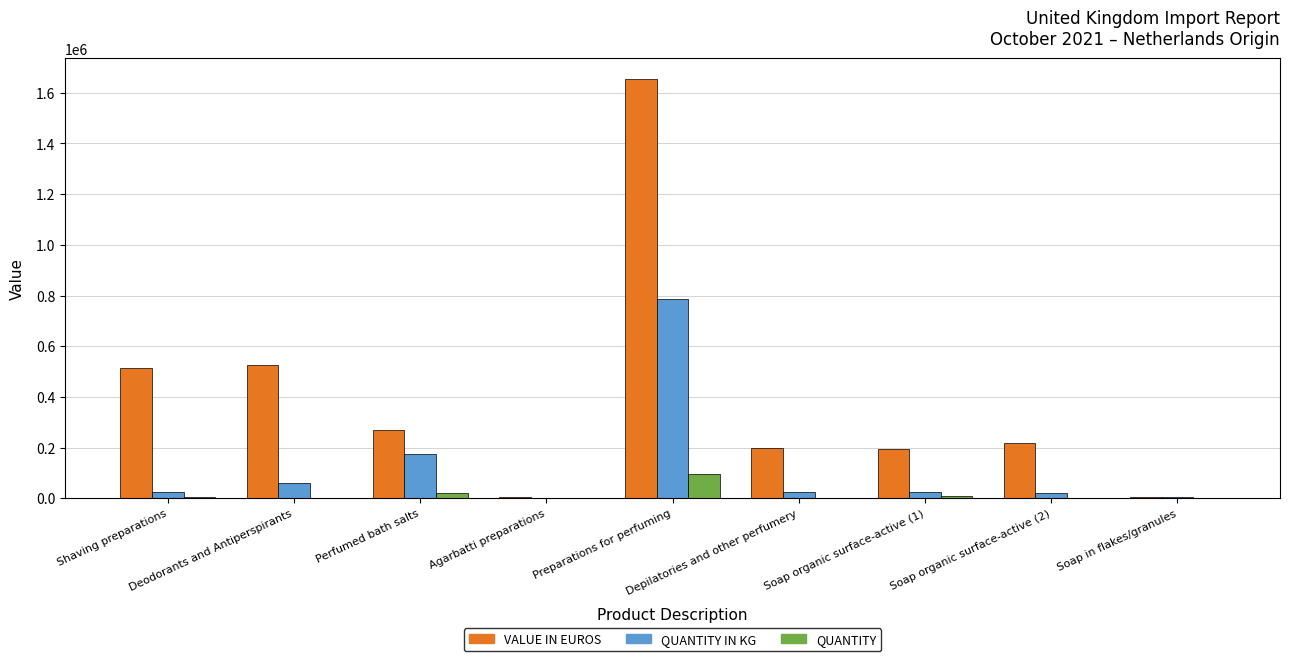

Which series has the largest total across all categories?

VALUE IN EUROS